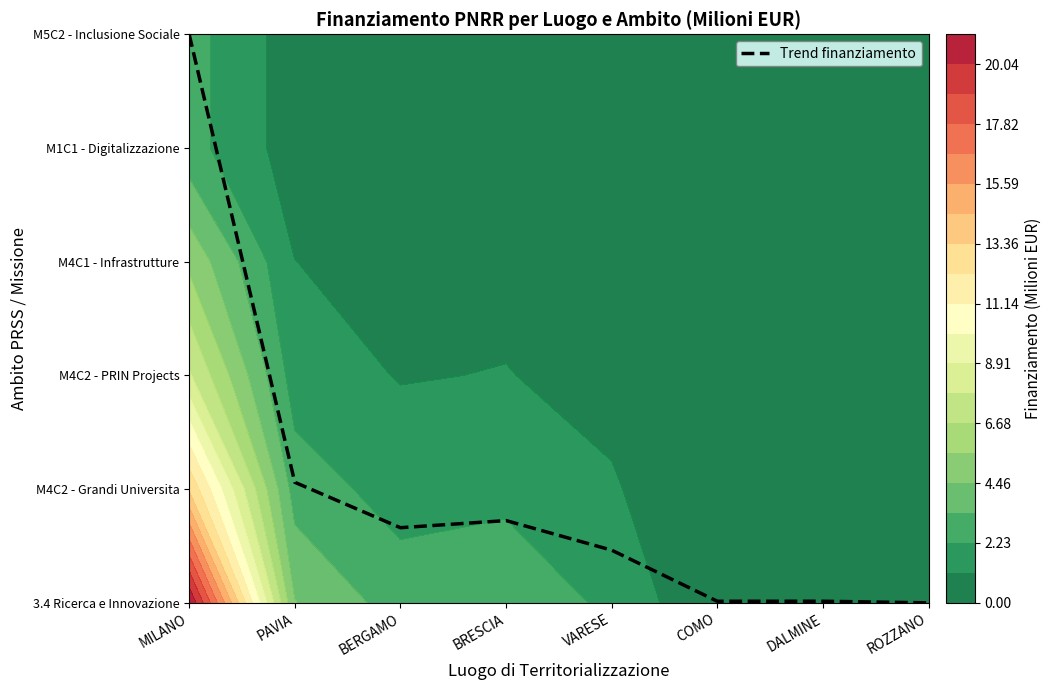

How many values are above zero?

7